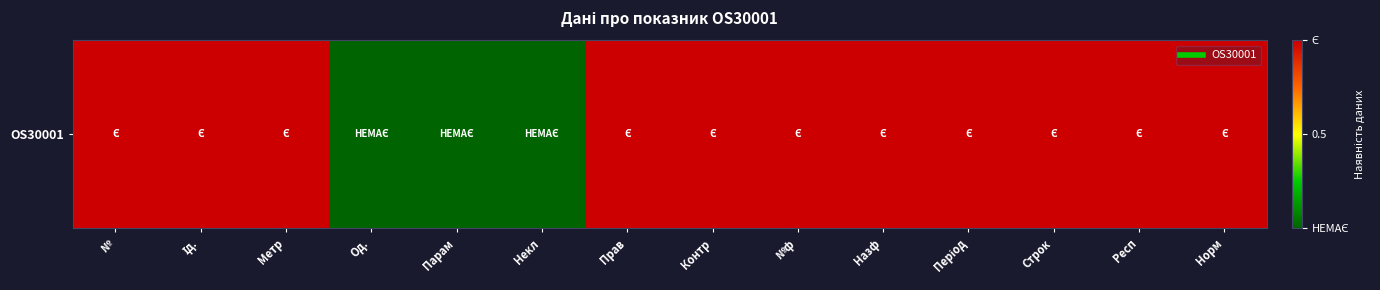

Rank the categories by value from lowest to highest.

Од., Парам, Некл, №, Ід., Метр, Прав, Контр, №ф, Назф, Період, Строк, Респ, Норм